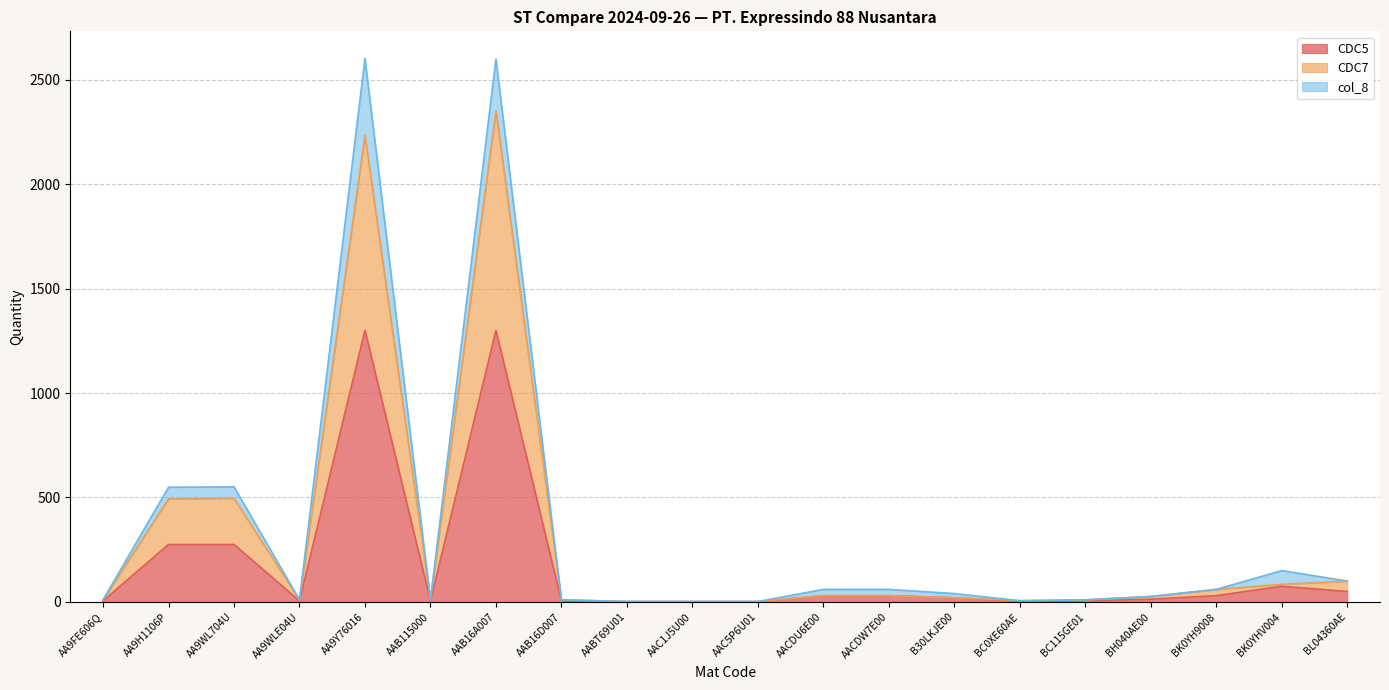

Which series changed the most between B30LKJE00 and BC0XE60AE?

CDC5